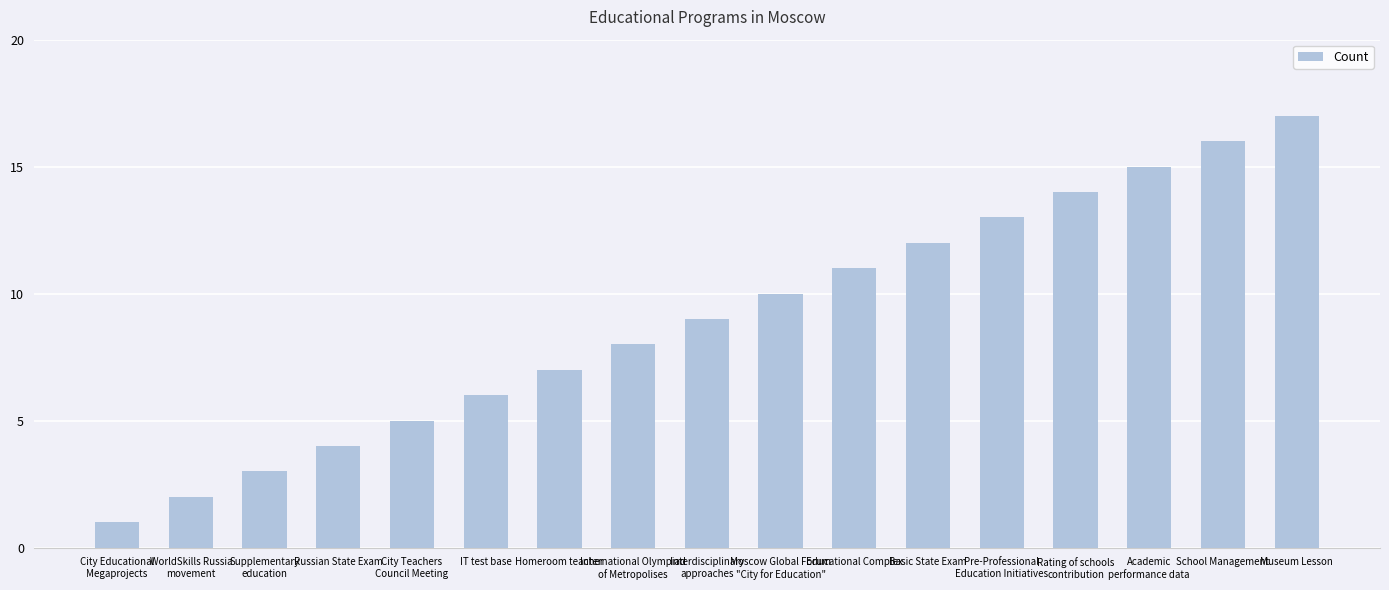

What value does the data have at Basic State Exam, to the nearest 5?

10